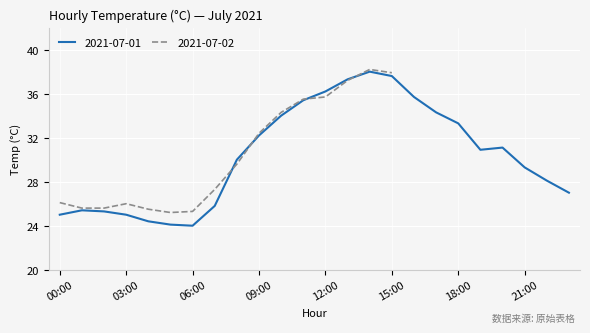

The value at 17:00 is 9.6. True or false?

False